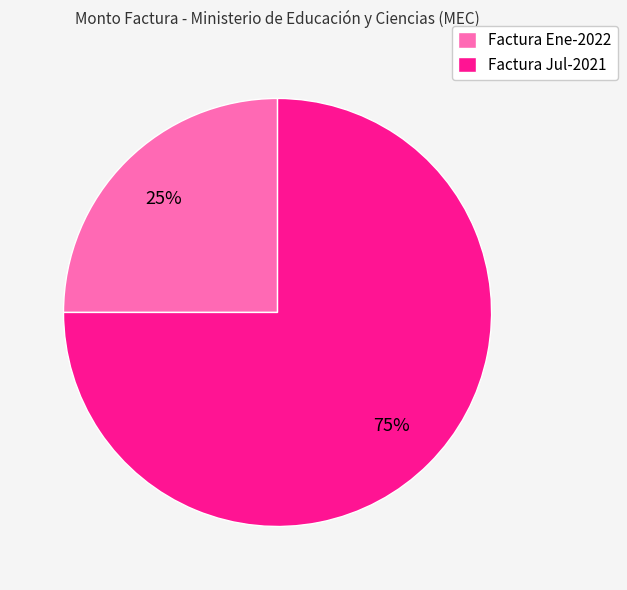

To the nearest percent, what is the difference between the largest and smallest slice percentages?

50%